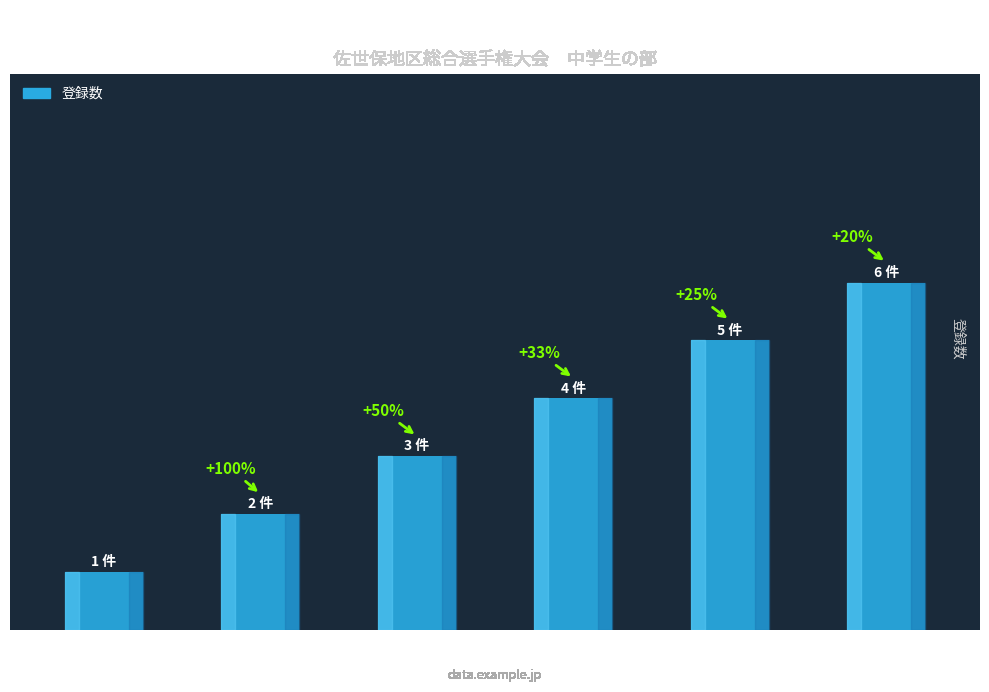

Between 佐世保市 and 西海市, which is larger?

西海市